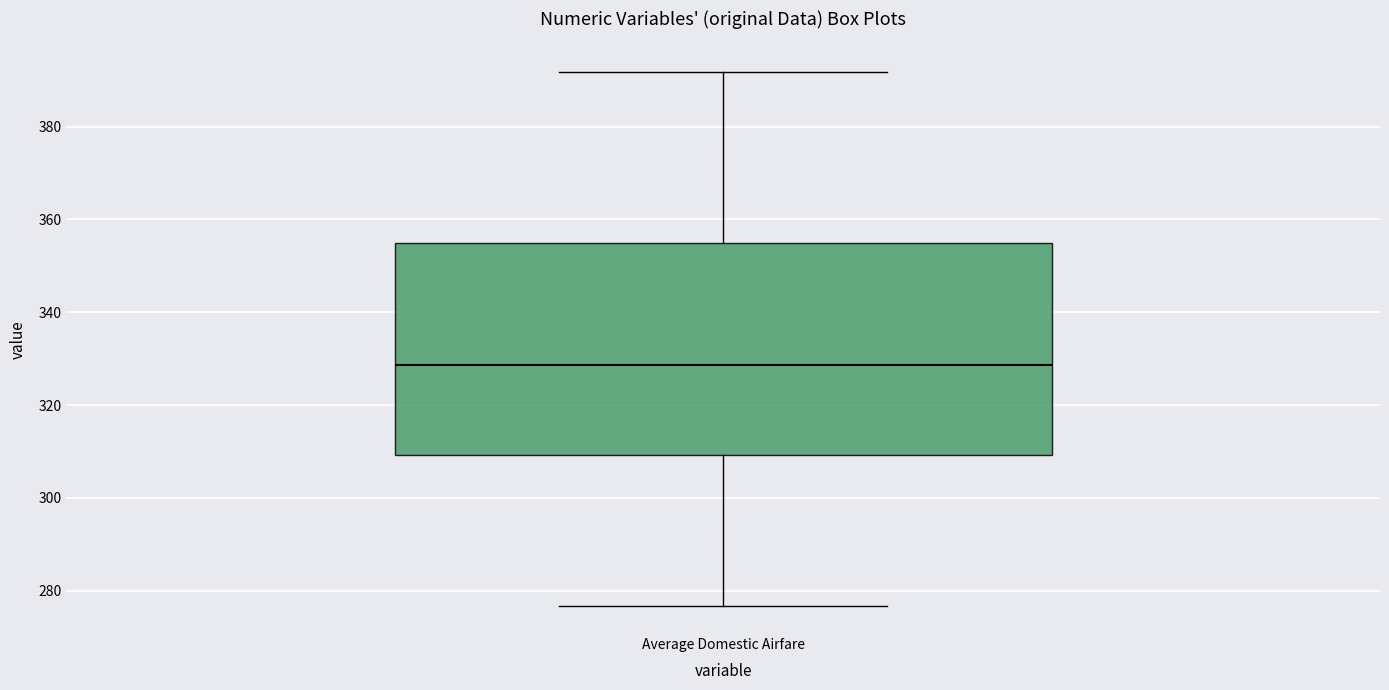

Transcribe this box plot: give where the median line is, the range the box spans, and where the two whiskers end, as read against the y-axis. The values are not printed on the chart, so give them approximately, as read against the axis.

median 328, box 310 to 354, whiskers 276 to 392